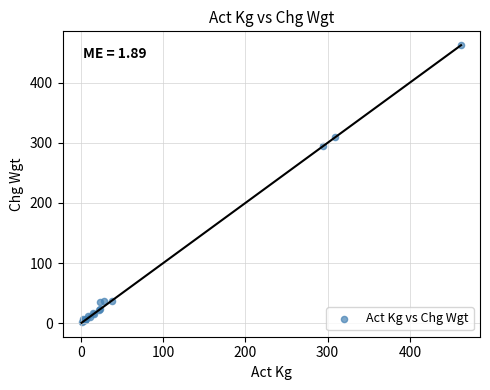

What Y value in the scatter plot is closest to 232?

294